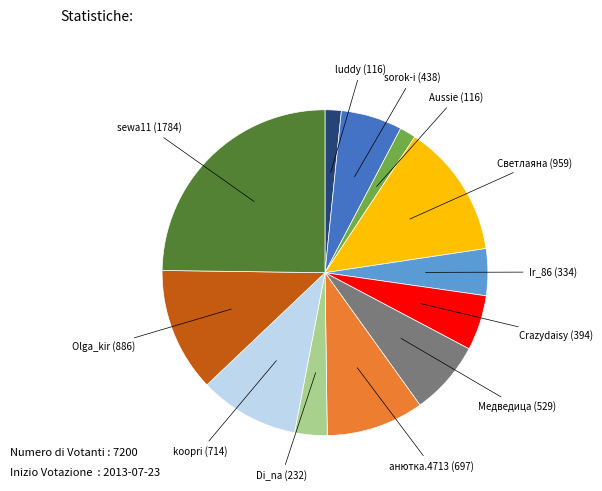

Is there a majority slice in this chart?

No